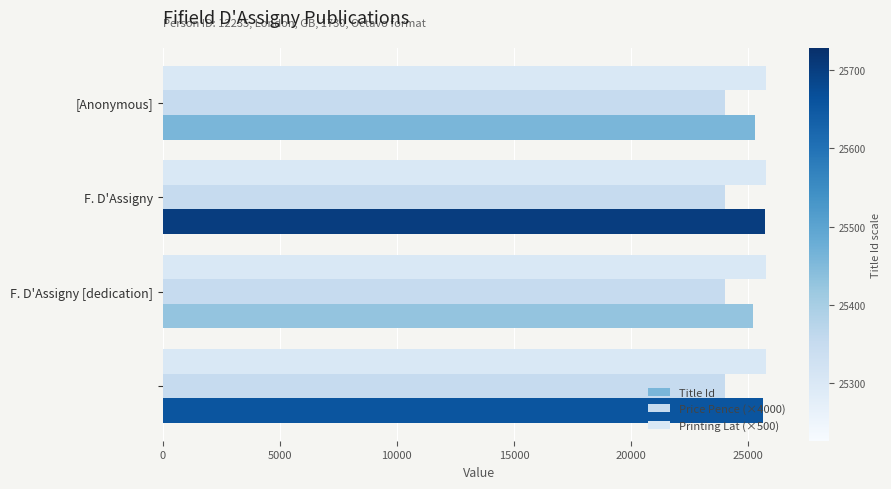

How many data points does each series have?

4